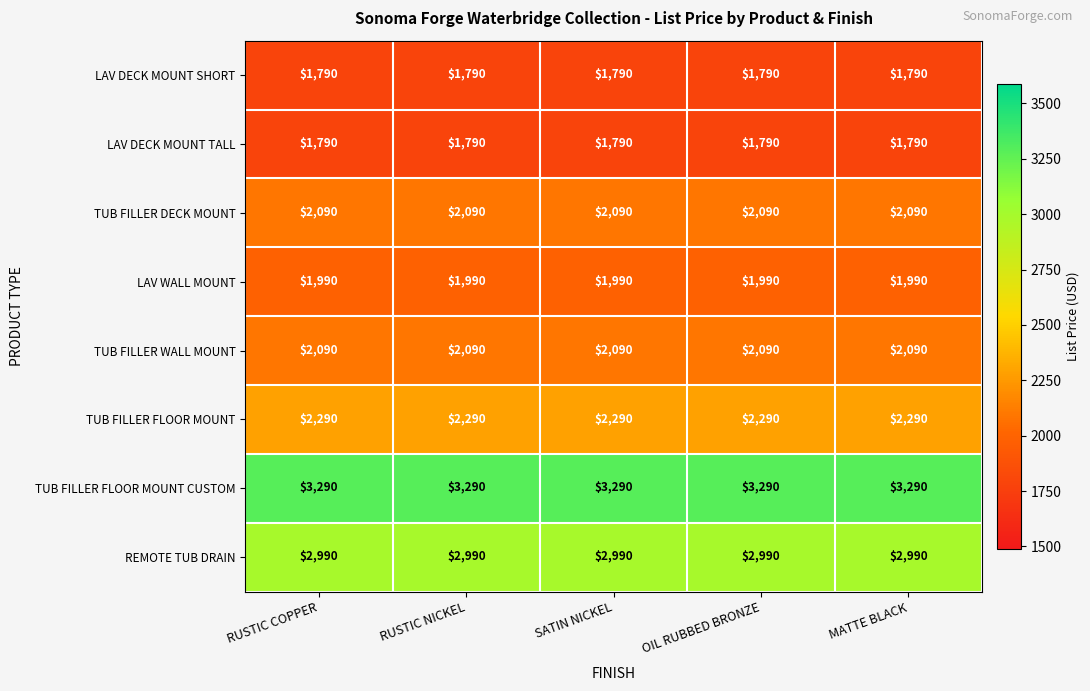

What is the maximum value for TUB FILLER FLOOR MOUNT?

2290